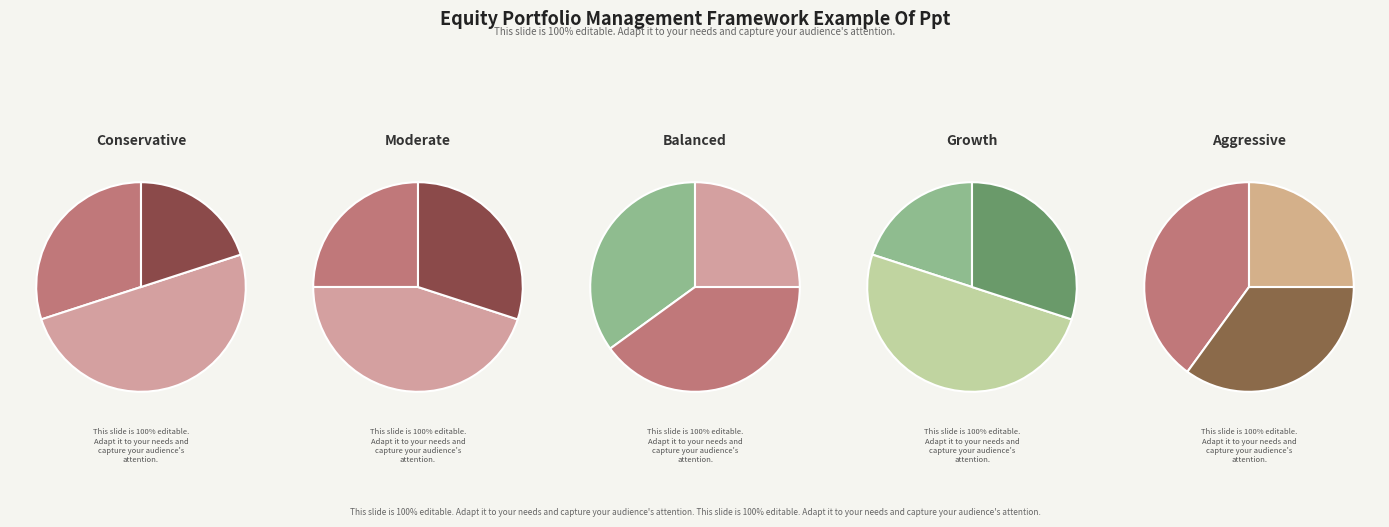

Does any single category account for the majority?

No